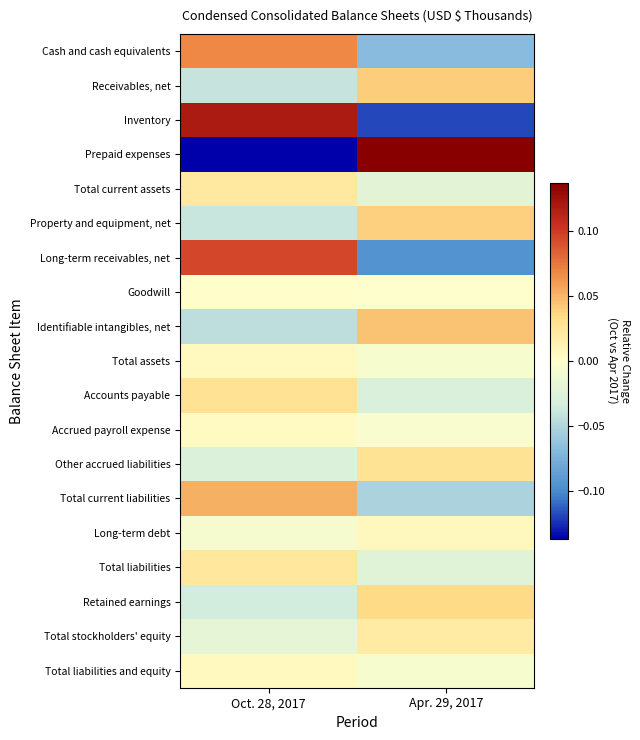

Between Oct. 28, 2017 and Apr. 29, 2017, which series saw the biggest shift?

Prepaid expenses